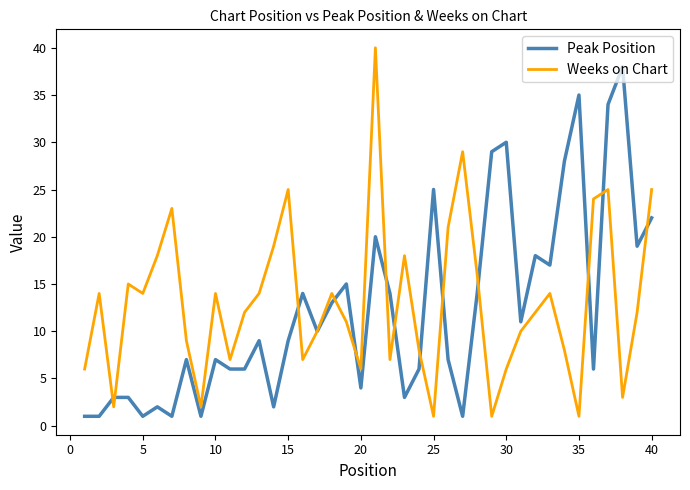

Is this an area chart (filled region under the line)?

No